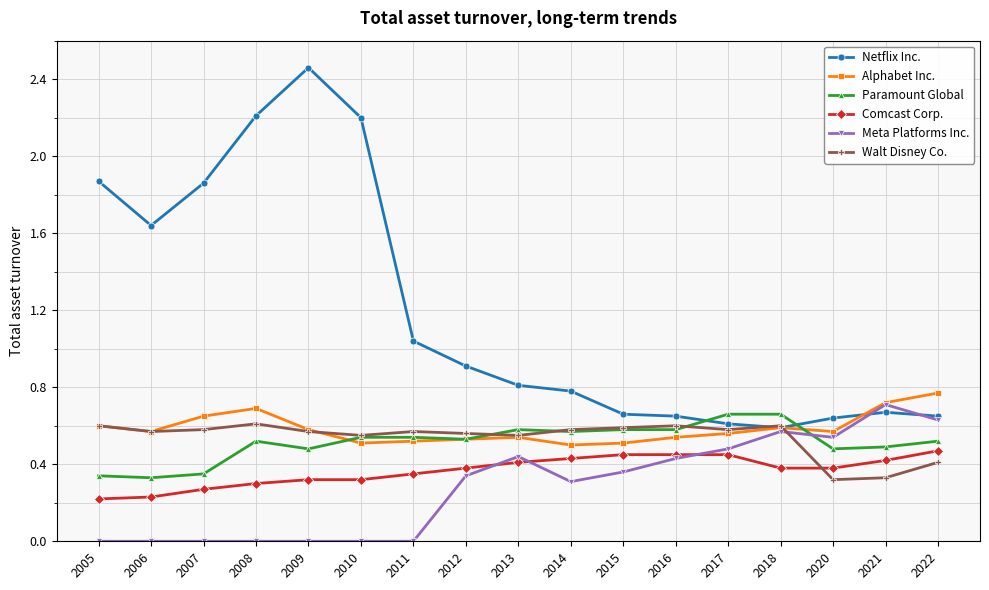

How many lines are shown in the chart?

6